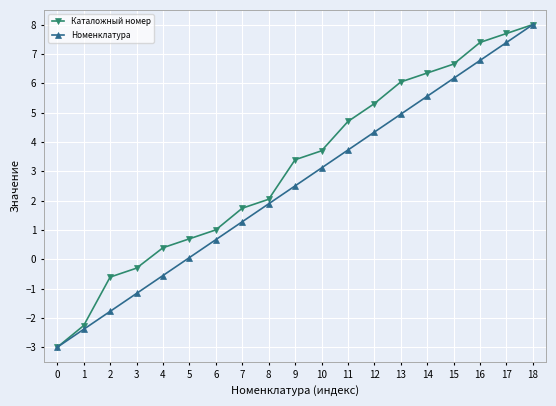

What is the lowest value of the Номенклатура series?

-3.0